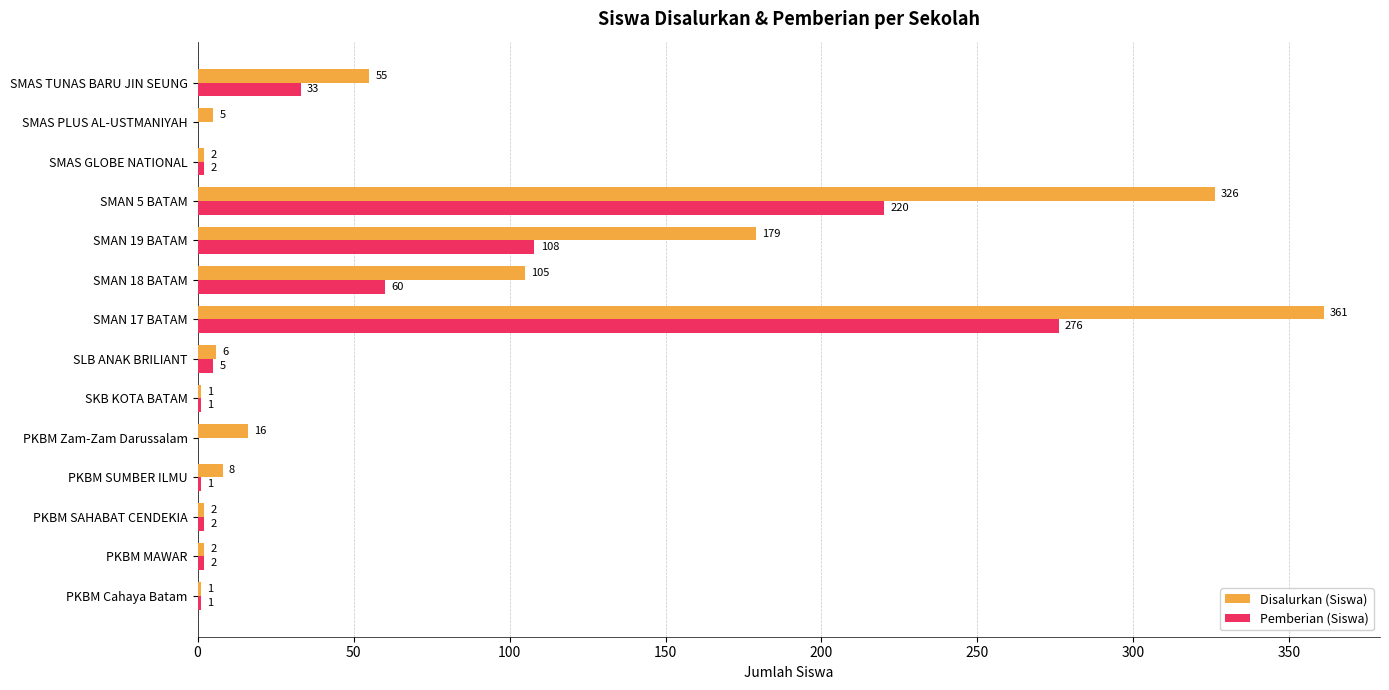

Between PKBM SAHABAT CENDEKIA and SMAN 5 BATAM, which series saw the biggest shift?

Disalurkan (Siswa)